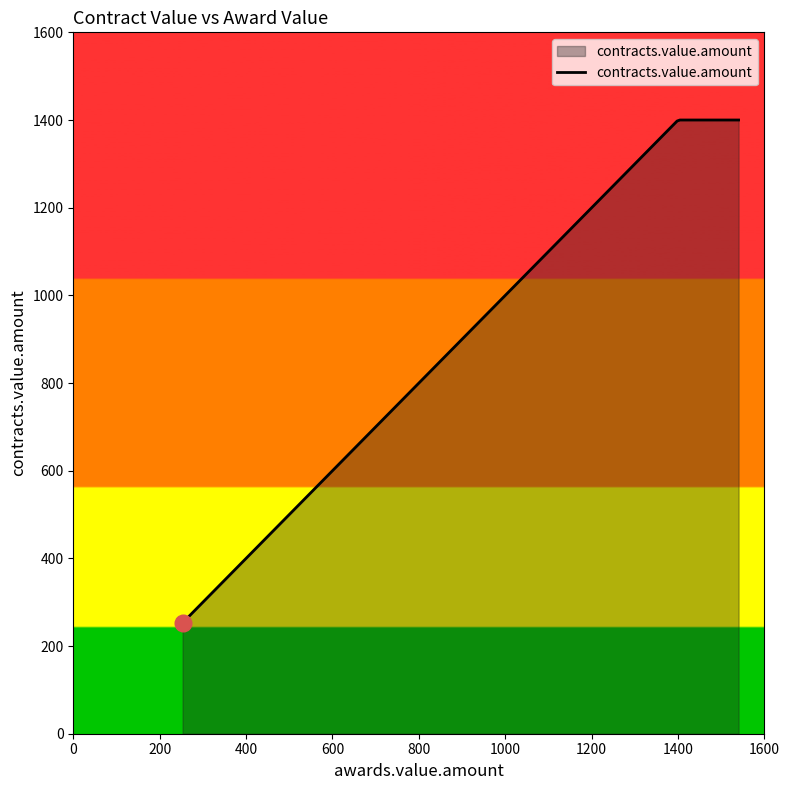

What is the smallest value displayed?

253.0